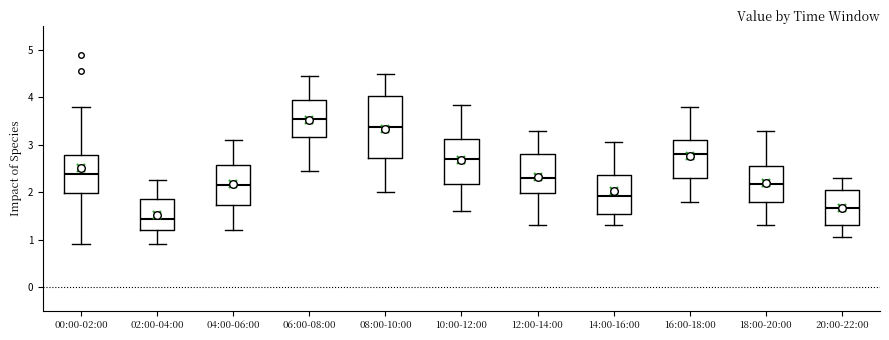

Where is the upper edge of the box for 10:00-12:00 on the y-axis? The values are not printed on the chart, so give them approximately, as read against the axis.

3.1